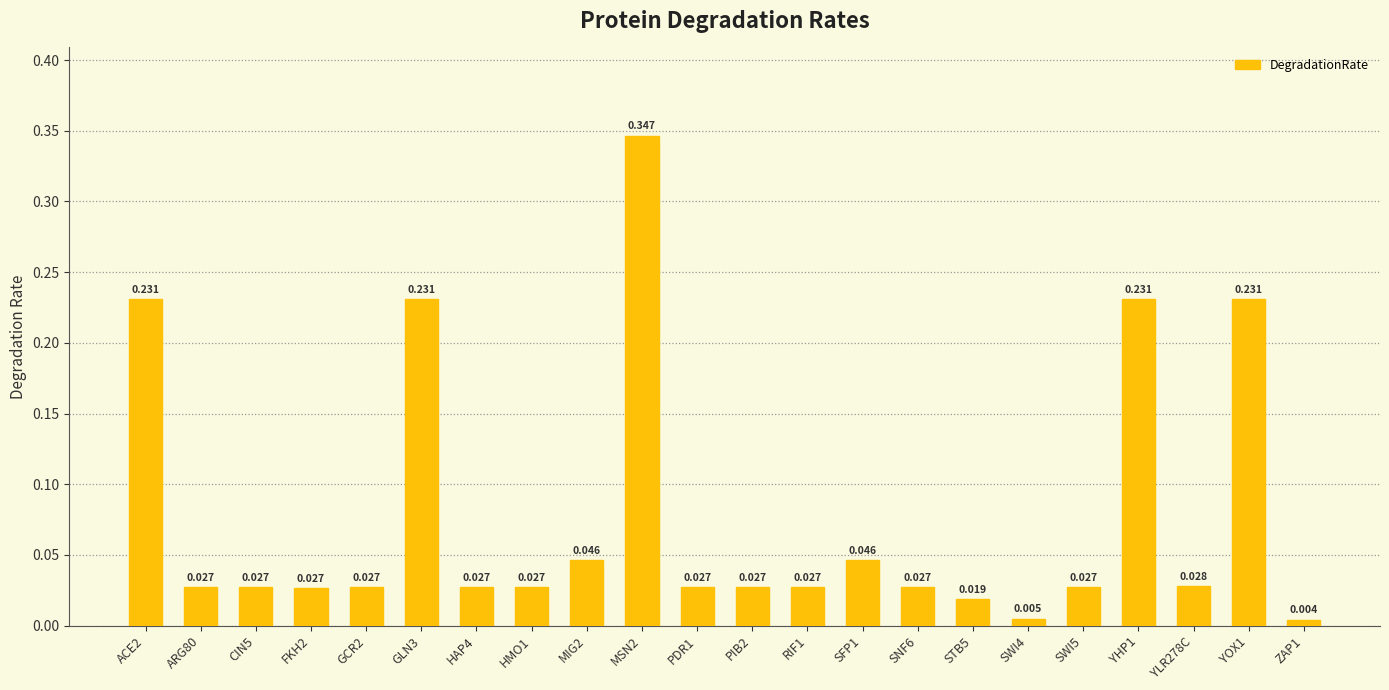

At which category does the chart reach its peak across all series?

MSN2